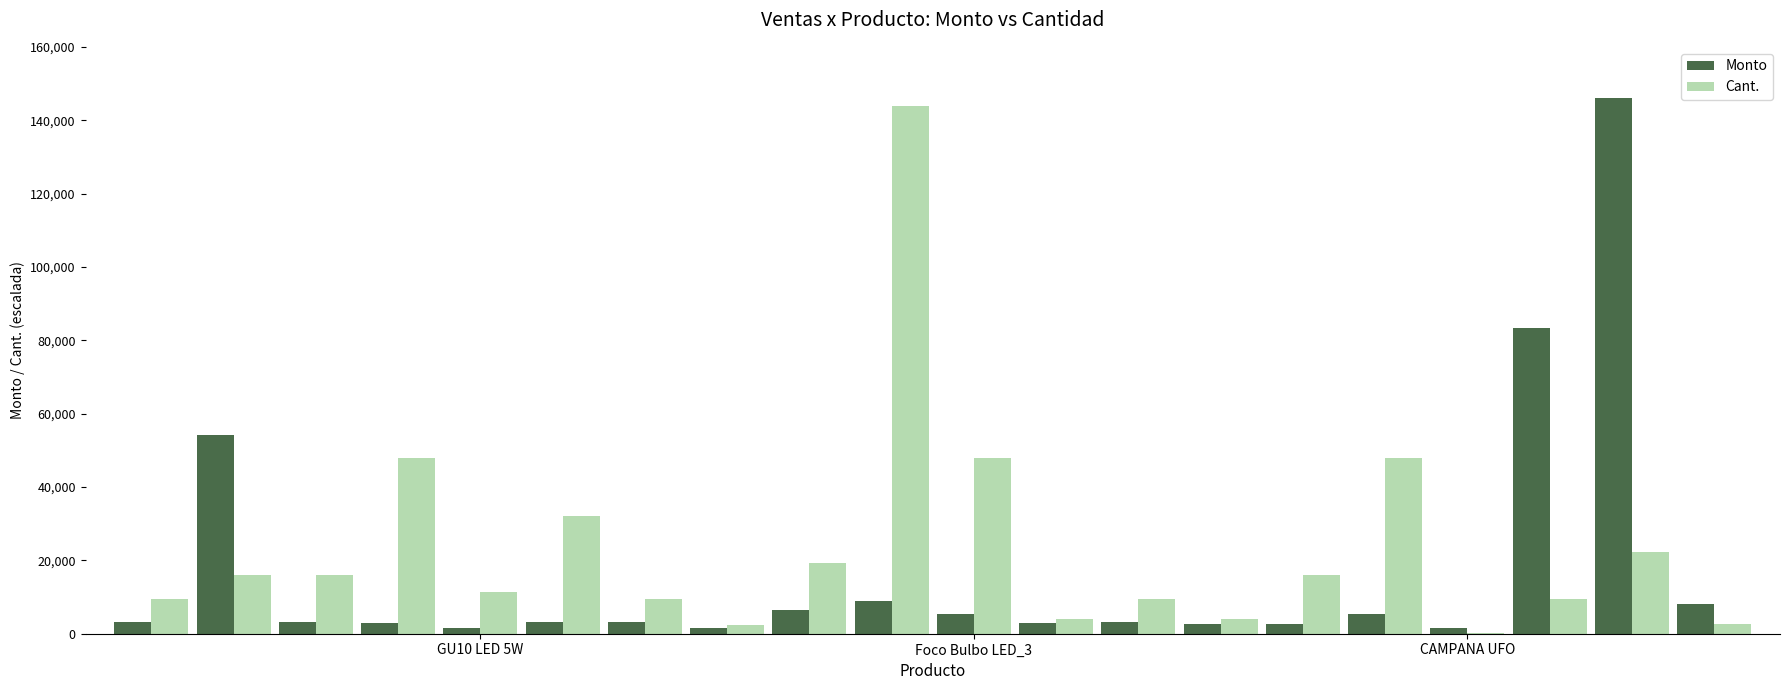

What is the sum of all Monto values?

349565.8